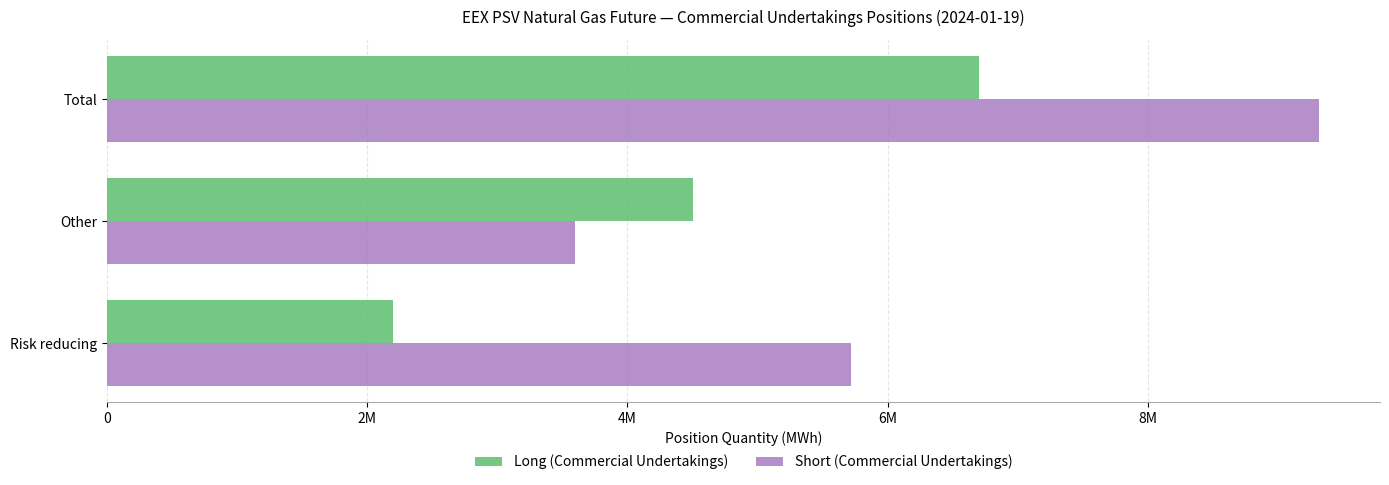

What are all the series names shown in the legend?

Long (Commercial Undertakings), Short (Commercial Undertakings)